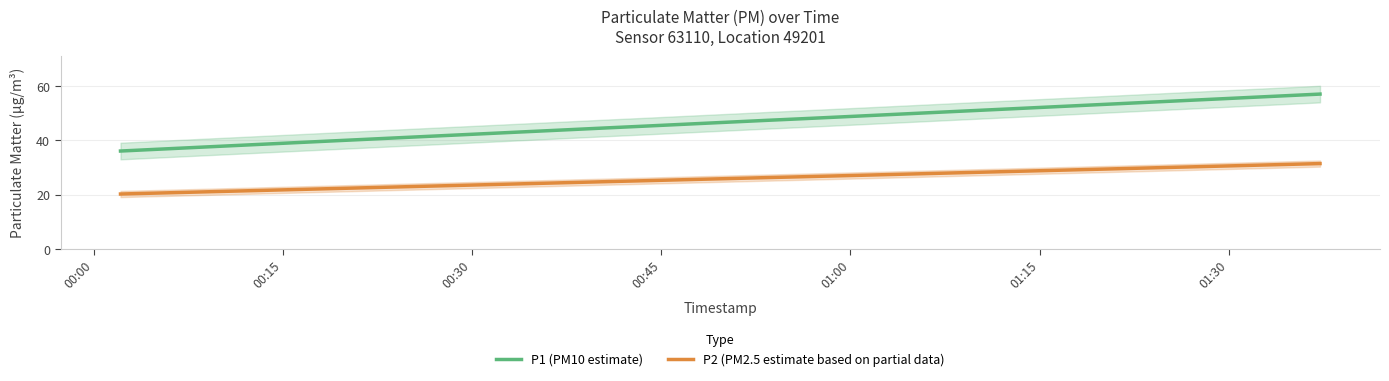

Which series has the largest total across all categories?

P1 (PM10 estimate)